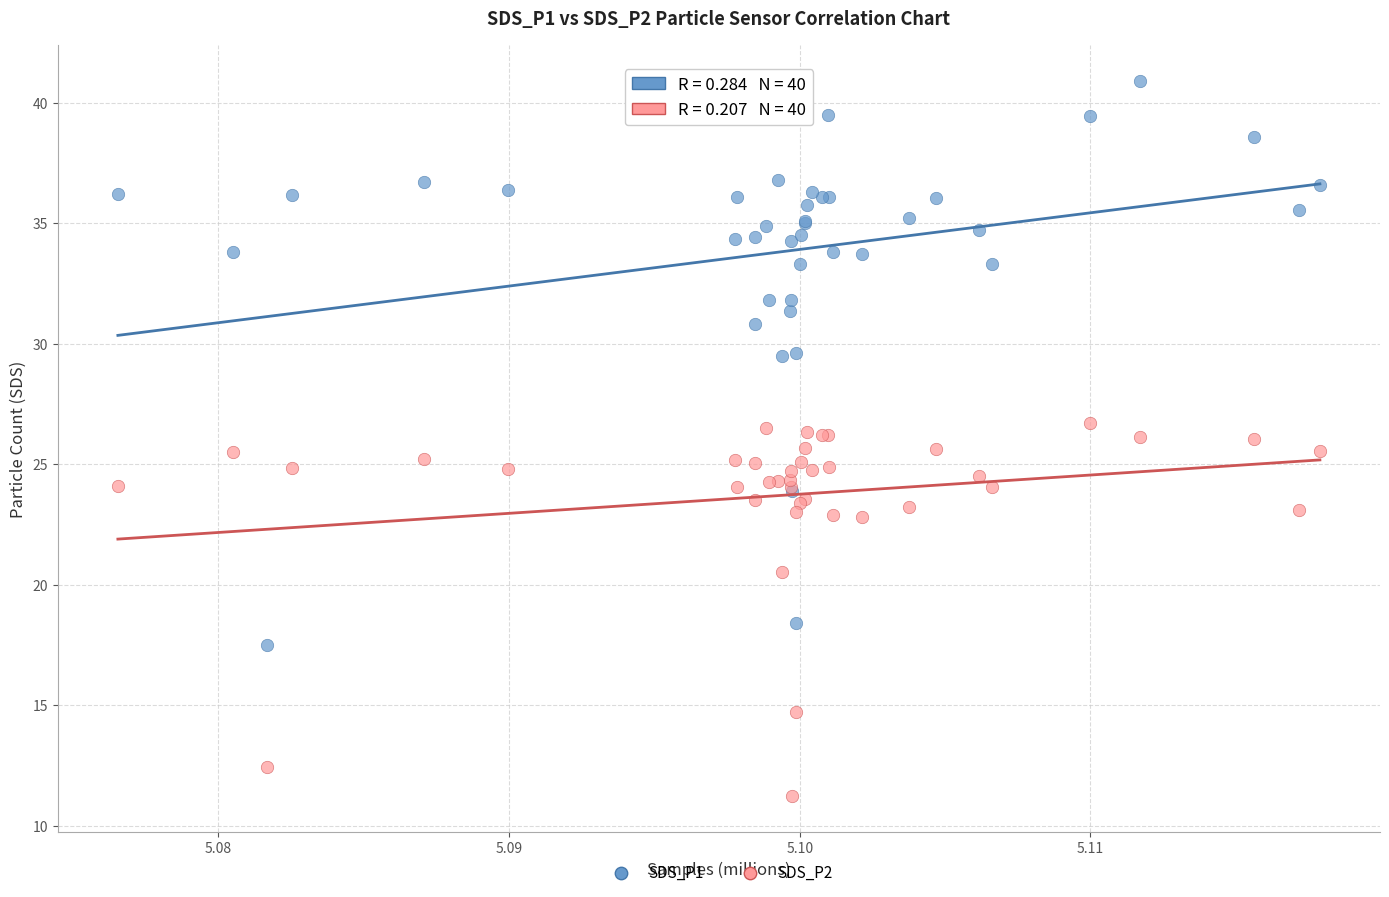

Which series has the largest Y range (max minus min)?

SDS_P1